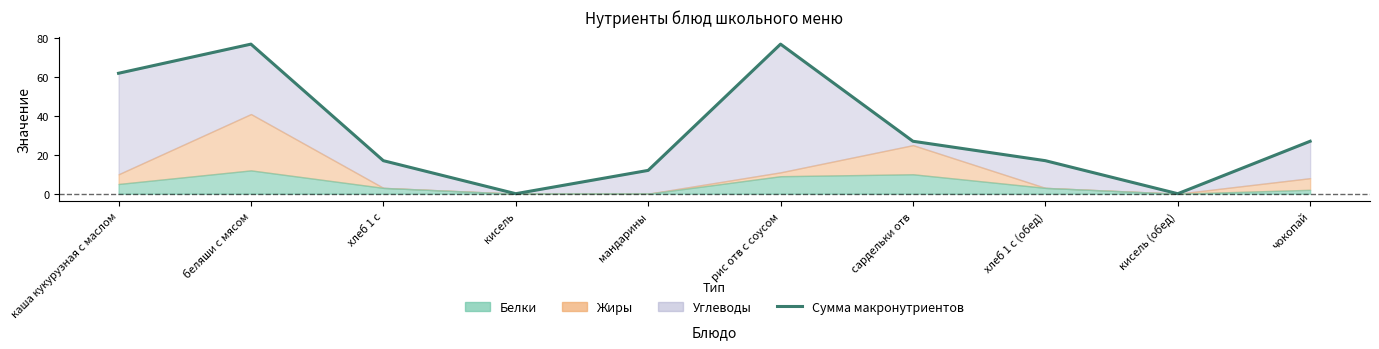

What is the difference between the values at кисель and хлеб 1 с?

17